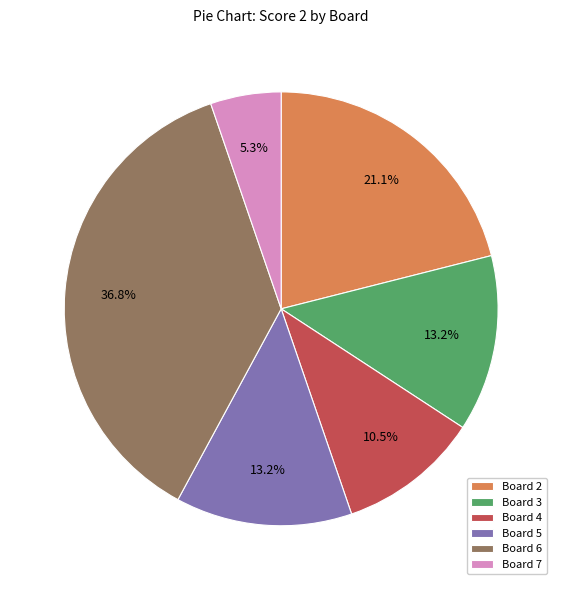

How many segments does this pie chart have?

6